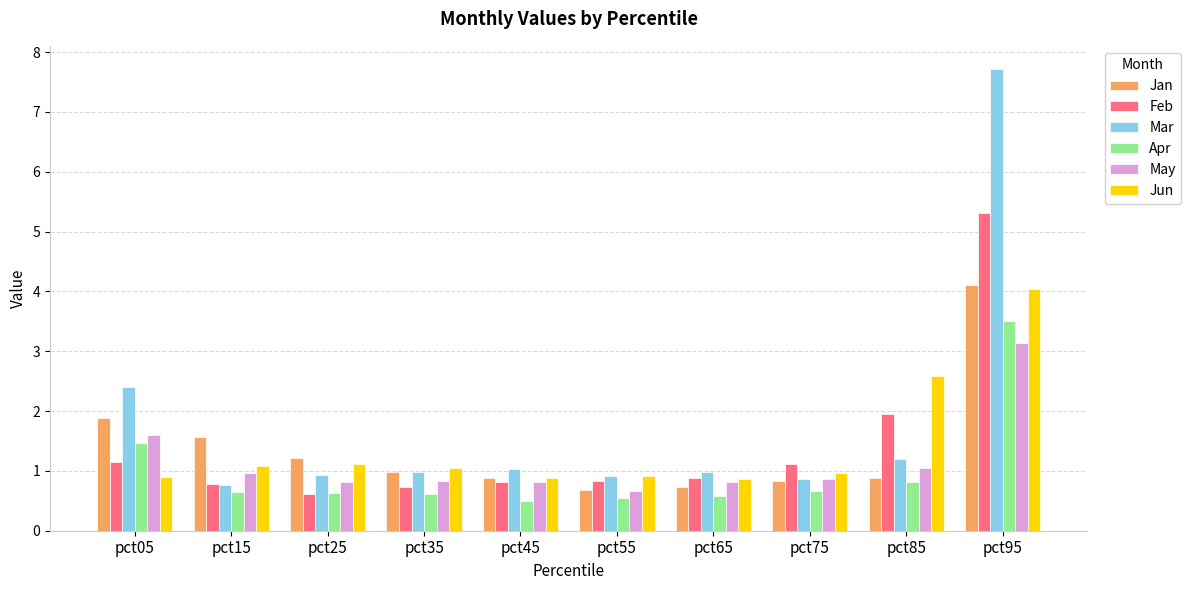

What is the total value across all series at pct75?

5.3